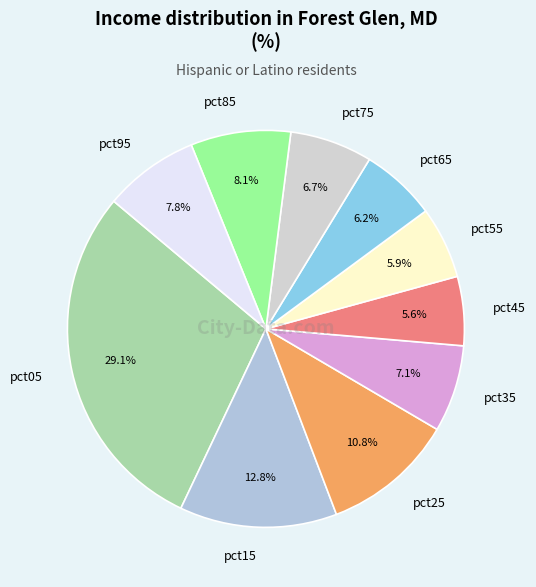

To the nearest percent, what is the difference between the pct15 and pct95 slice percentages?

5%